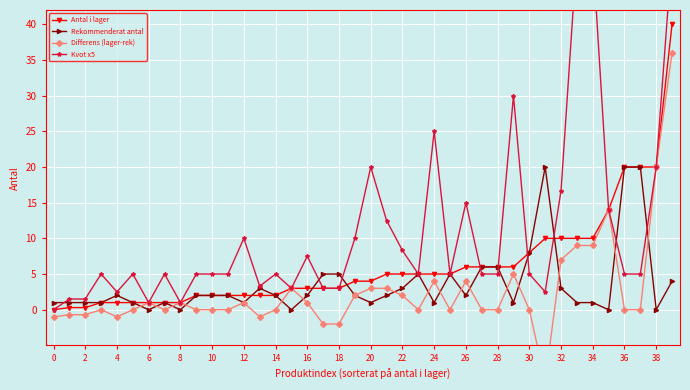

At how many categories does at least one series exceed 38?

3